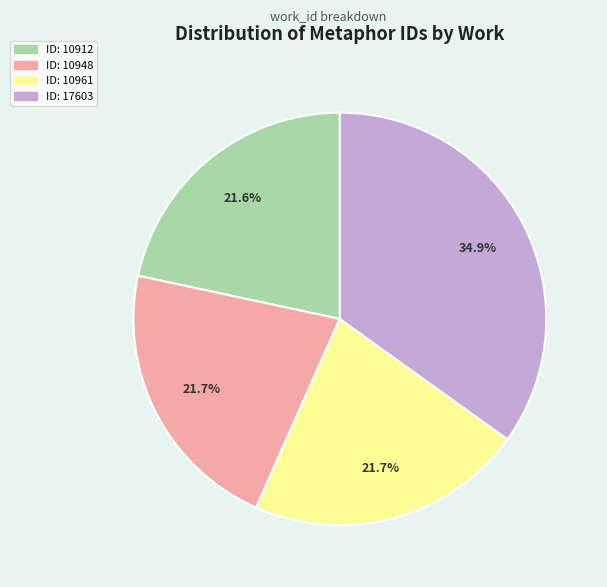

Which category has the biggest portion of the pie?

ID: 17603